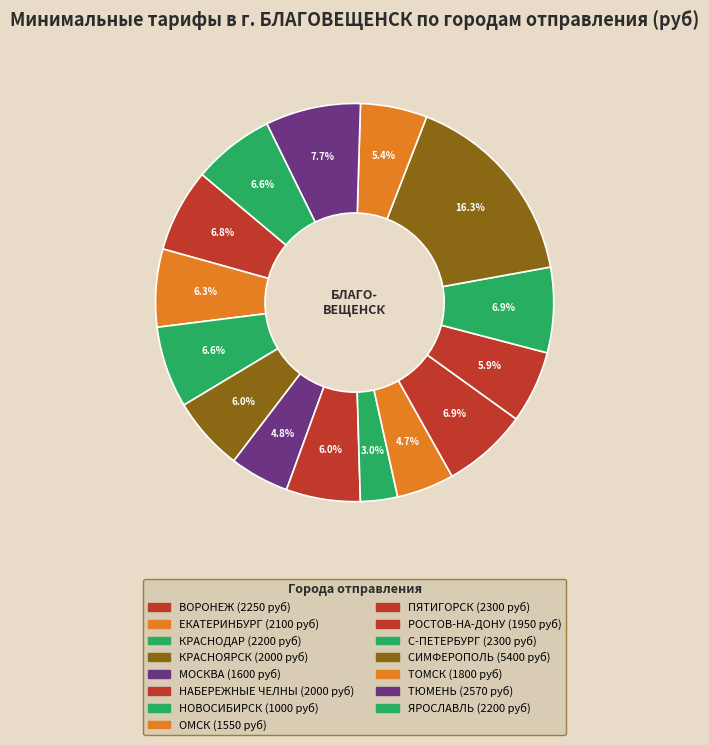

How many segments does this pie chart have?

15